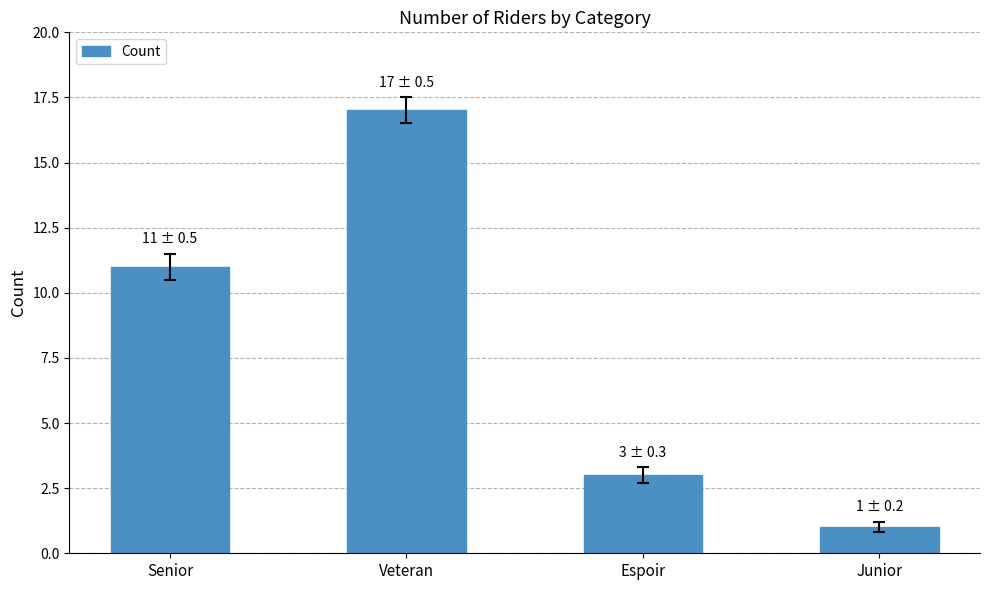

Which has a higher value, Senior or Espoir?

Senior